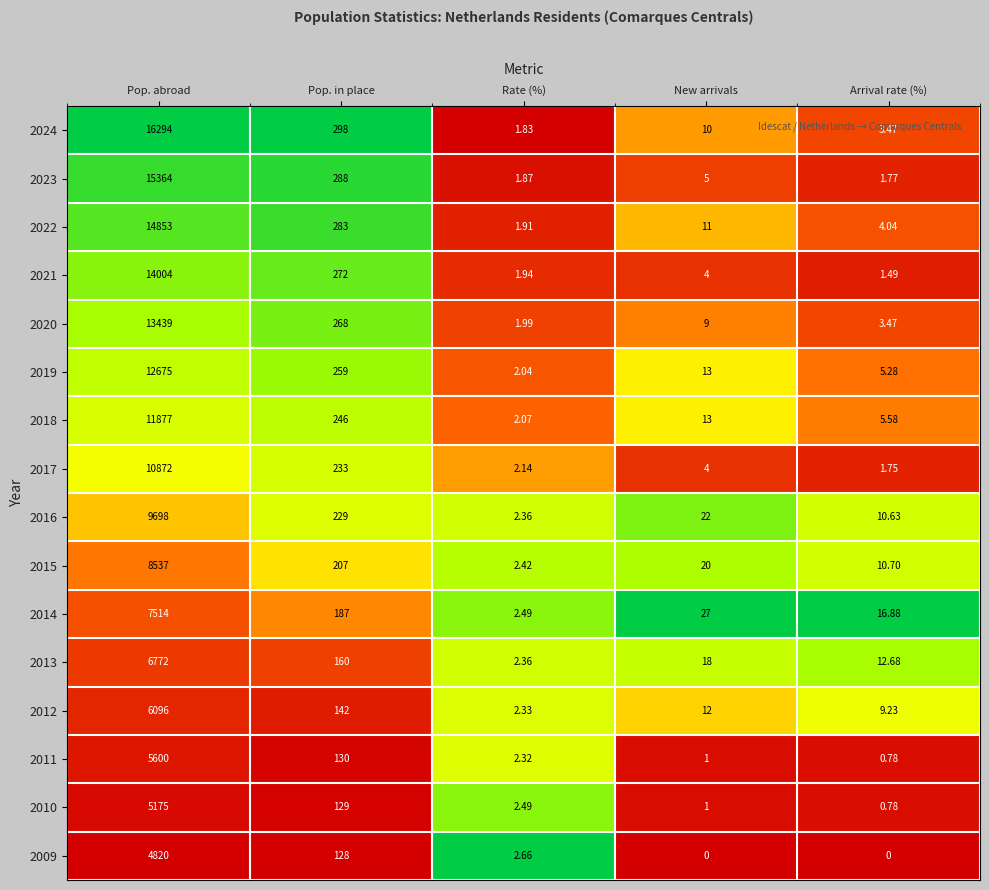

At which category is the sum across all series the highest?

Pop. abroad